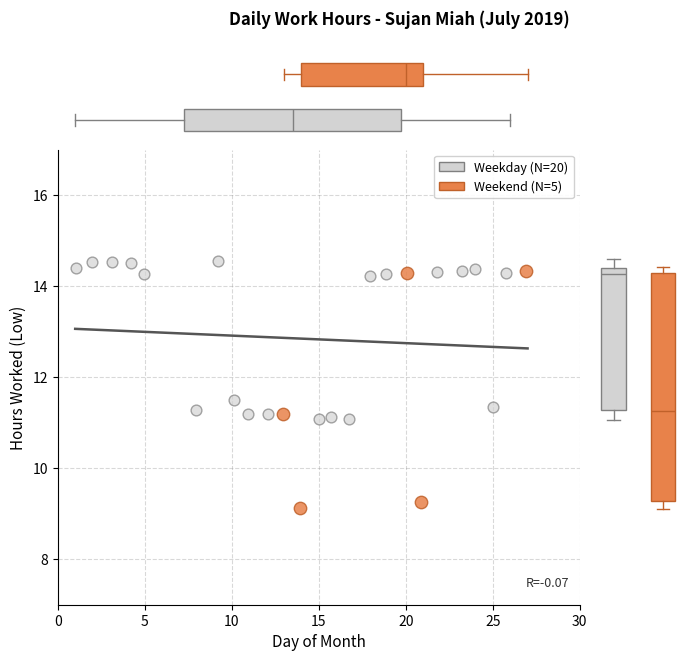

Which series has the largest Y range (max minus min)?

Weekend (N=5)